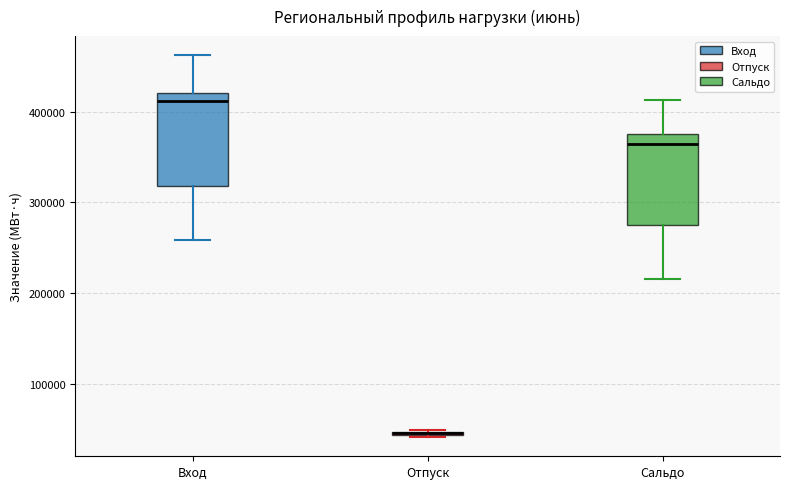

Where does the lower whisker of the box for Вход end on the y-axis? The values are not printed on the chart, so give them approximately, as read against the axis.

260000